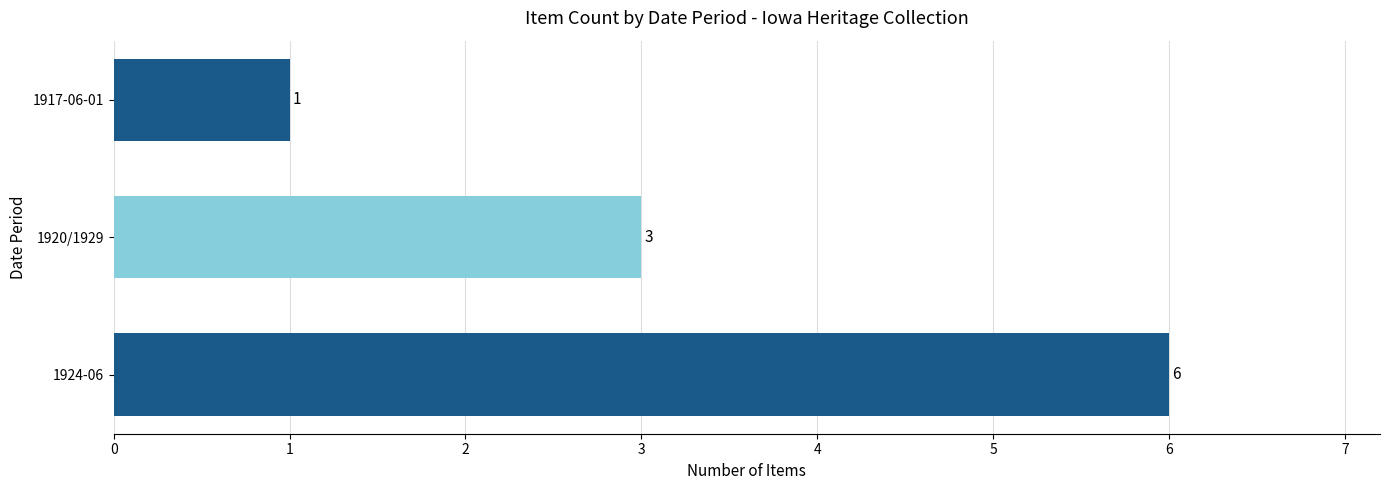

How many values are between 1 and 6?

3